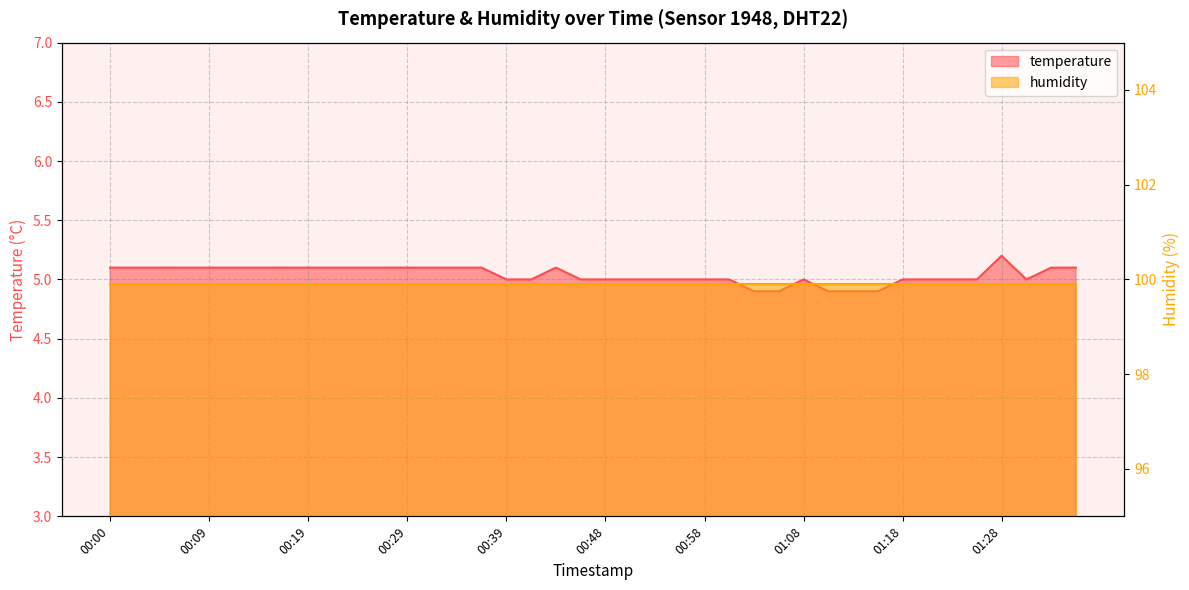

What is the difference between the maximum and minimum values?

0.3